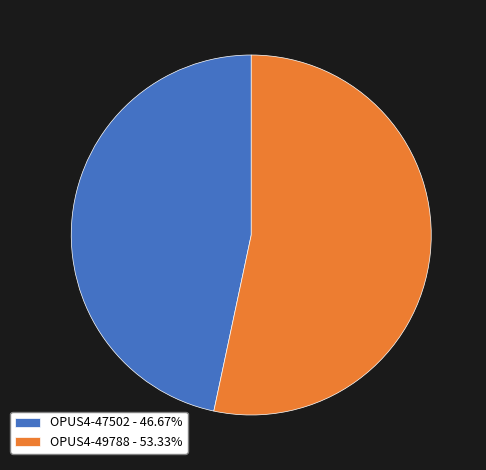

Is the sum of OPUS4-47502 and OPUS4-49788 greater than half?

Yes